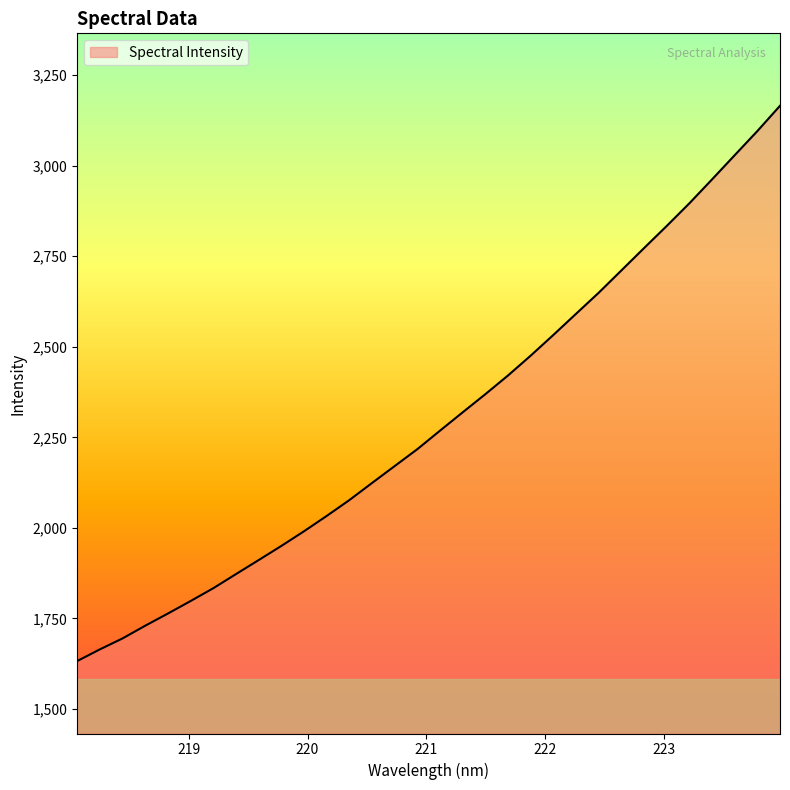

What is the maximum value shown in the chart?

3165.4